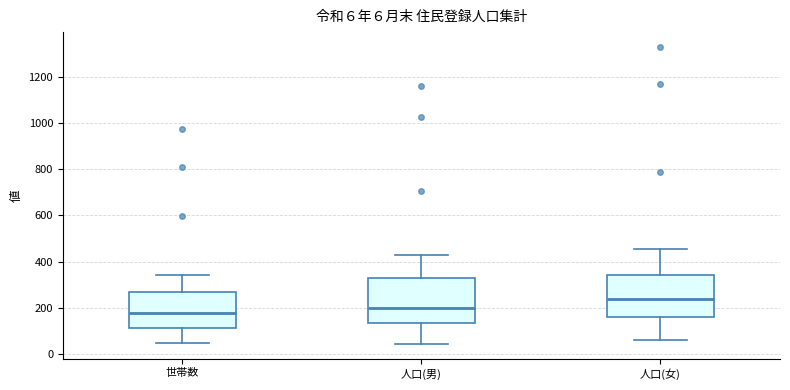

Which box's median line is the lowest?

世帯数